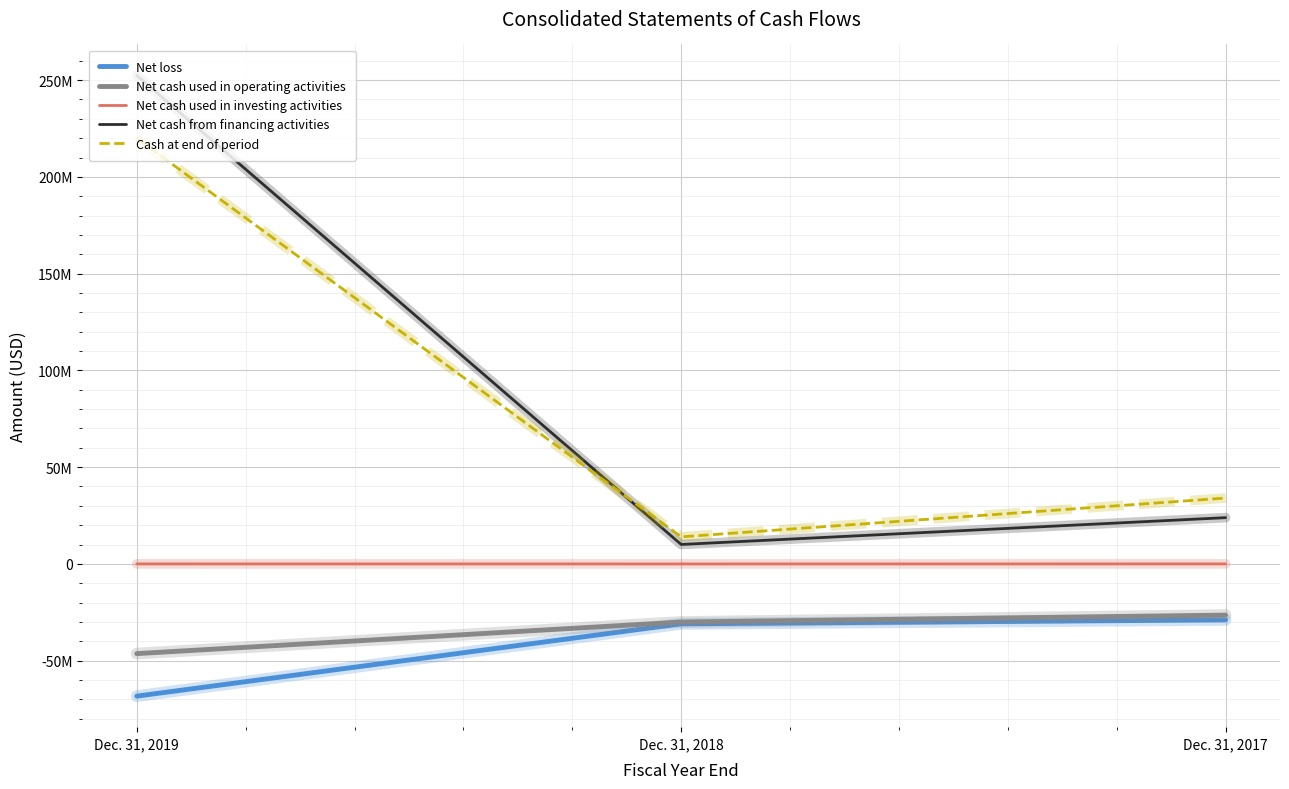

Which series has the largest total across all categories?

Net cash from financing activities